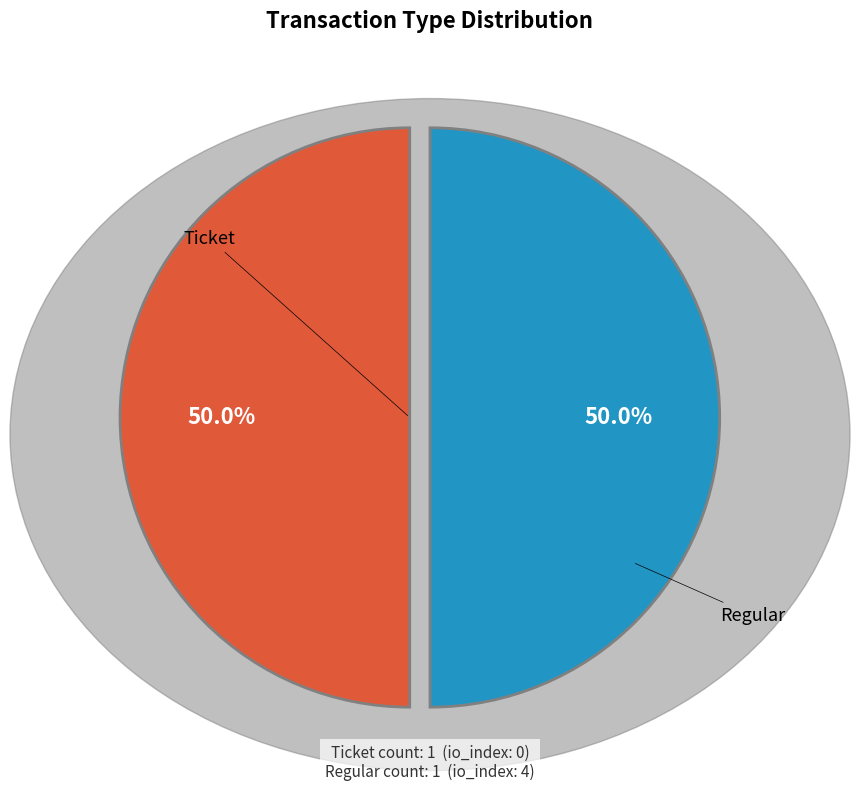

Do Regular and Ticket together represent more than half of the pie?

Yes